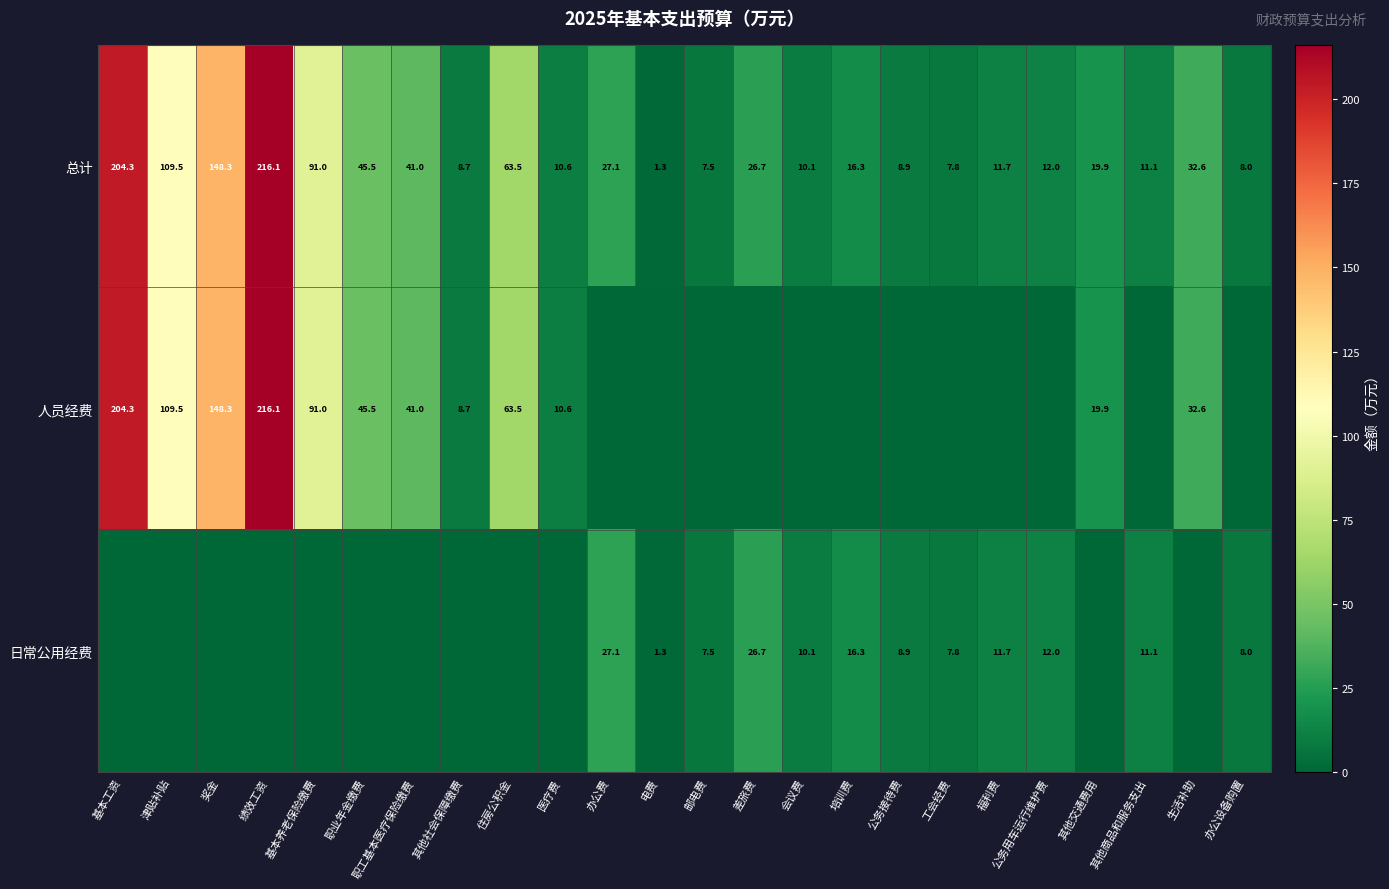

What is the difference between the maximum and minimum values in the 总计 series?

214.8